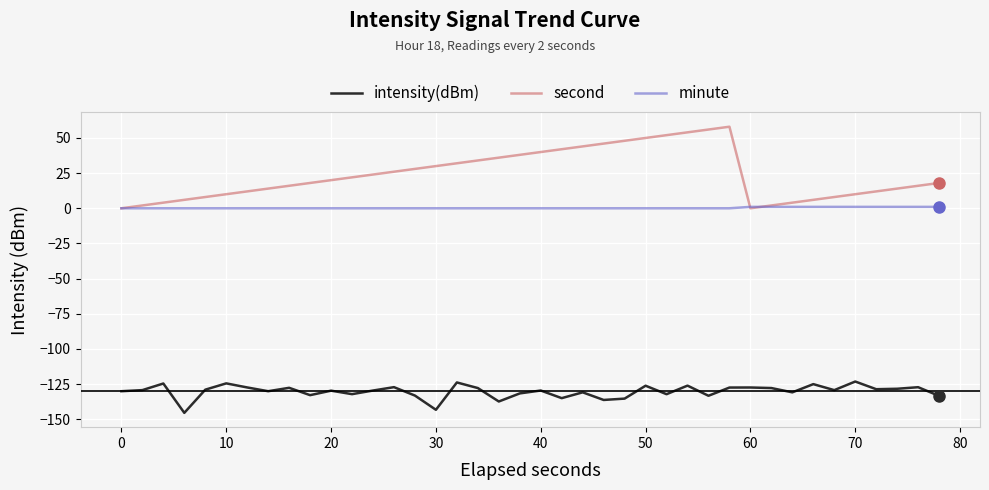

True or false: intensity(dBm) and minute cross at least once.

False